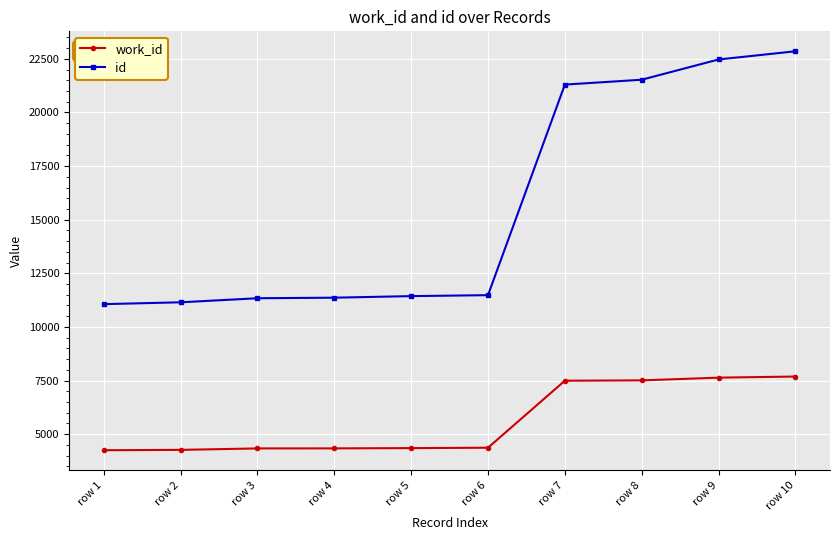

What is the difference between the maximum and minimum values in the id series?

11788